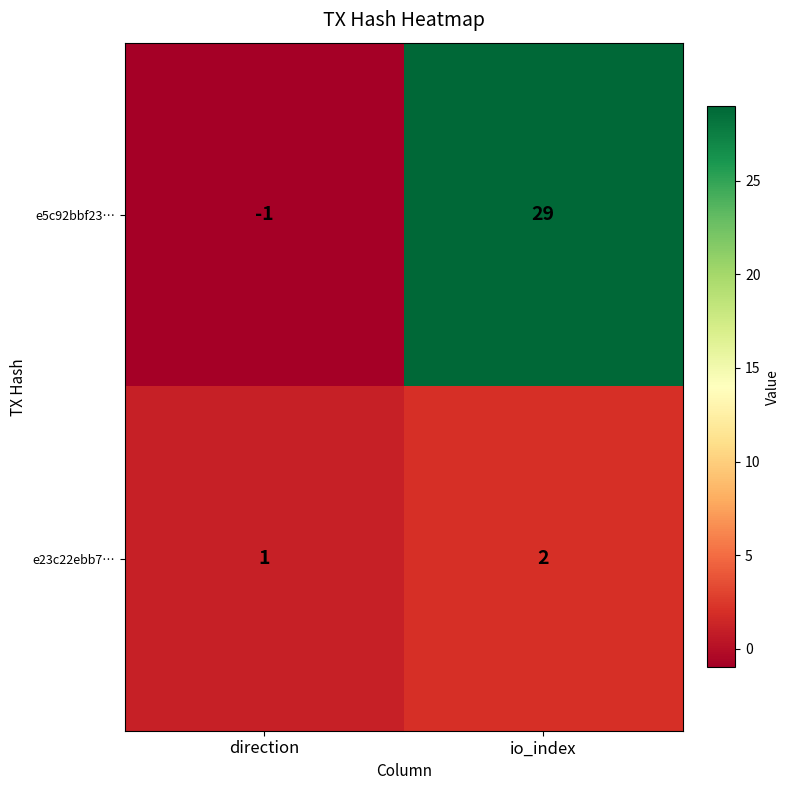

Rank the series at direction from highest to lowest value.

e23c22ebb7…, e5c92bbf23…